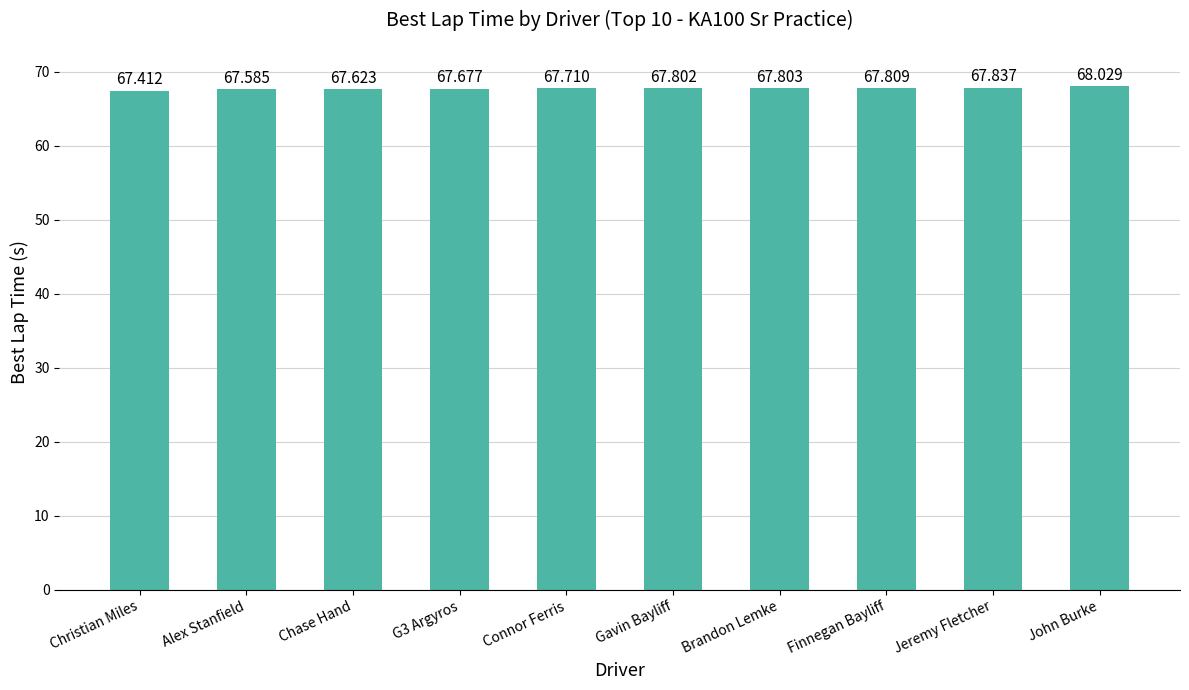

Reading left to right, transcribe all the data shown in this chart.

Christian Miles=67.4	Alex Stanfield=67.6	Chase Hand=67.6	G3 Argyros=67.7	Connor Ferris=67.7	Gavin Bayliff=67.8	Brandon Lemke=67.8	Finnegan Bayliff=67.8	Jeremy Fletcher=67.8	John Burke=68.0